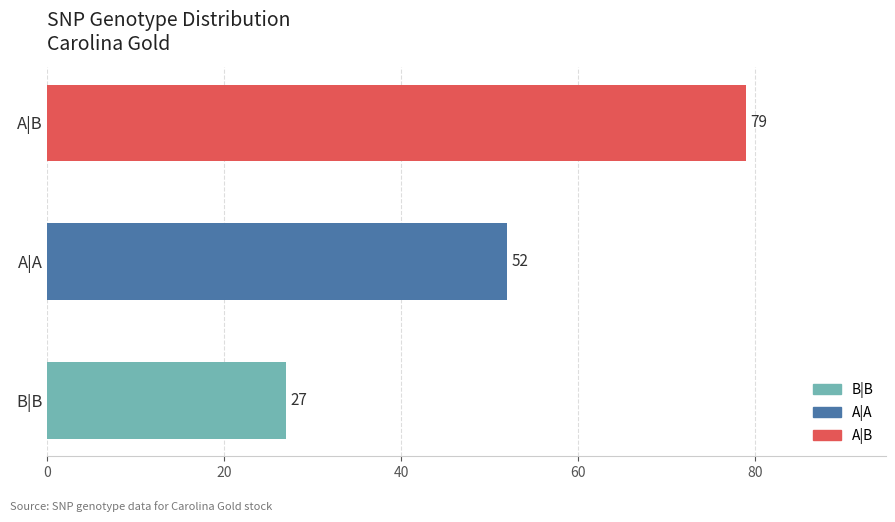

How many values are between 27 and 79?

3